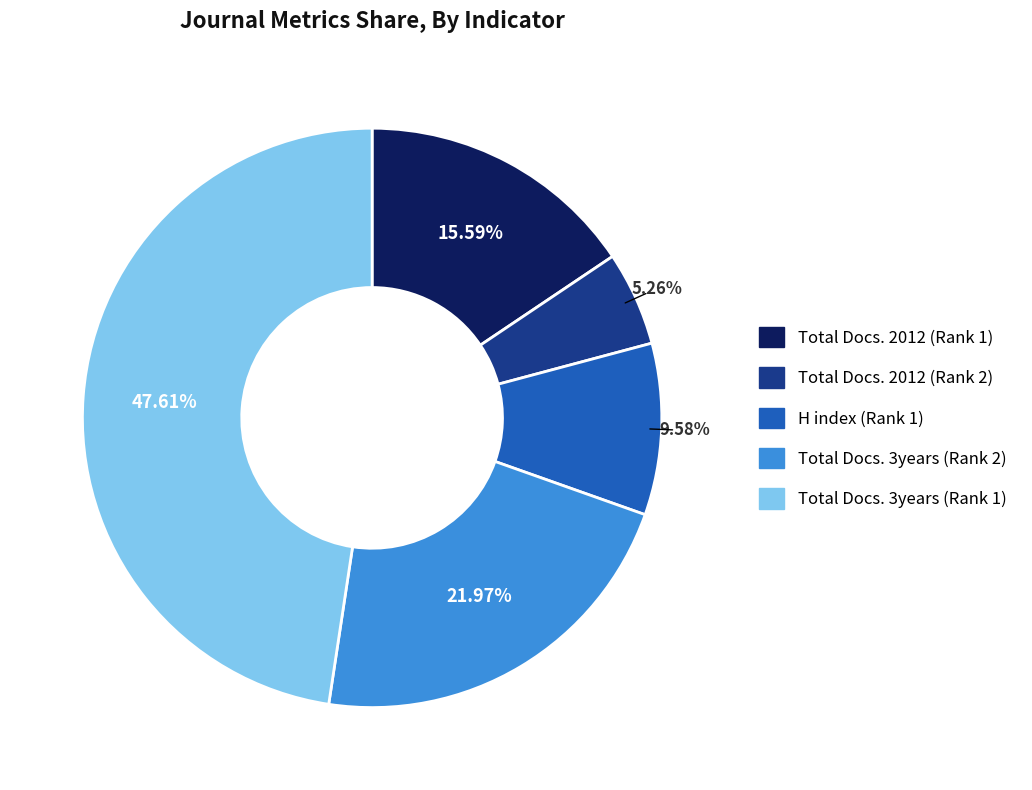

What is the ratio of the value at Total Docs. 3years (Rank 1) to the value at Total Docs. 2012 (Rank 2)?

9.1